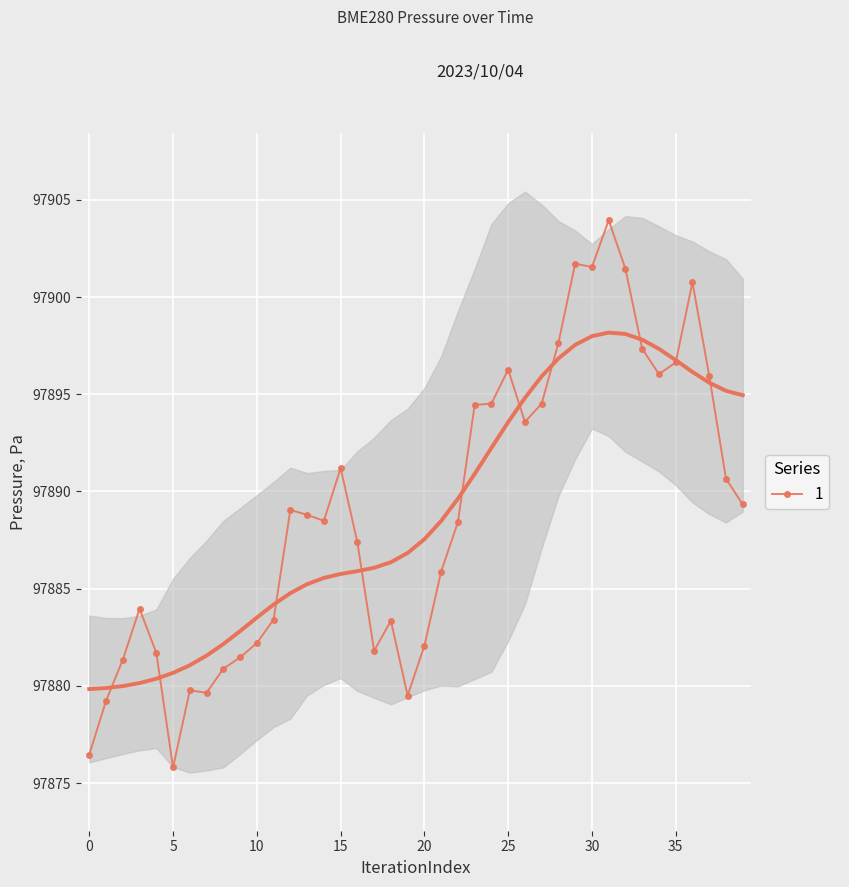

What value does the data have at 11?

97883.4